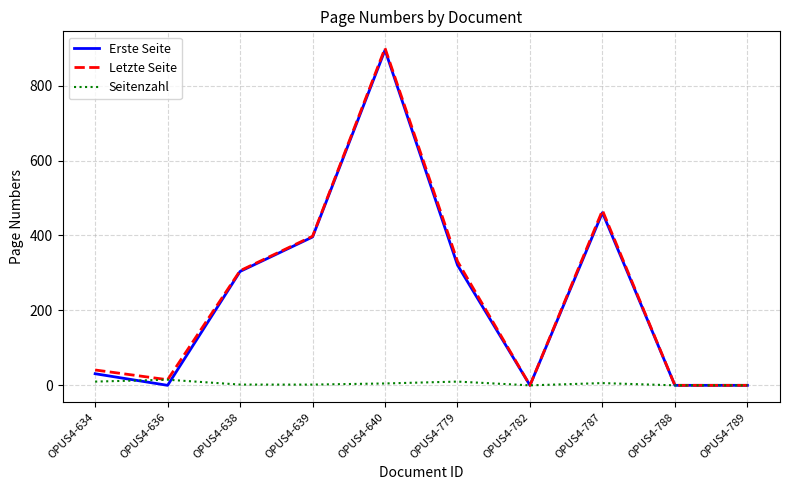

The value of Erste Seite at OPUS4-636 is -346. True or false?

False